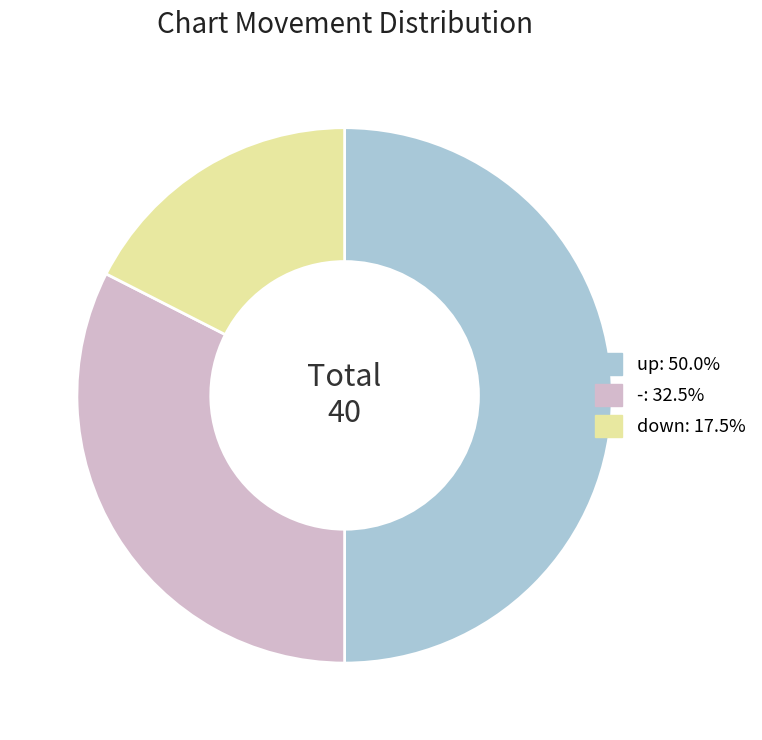

Count the number of slices in the pie.

3